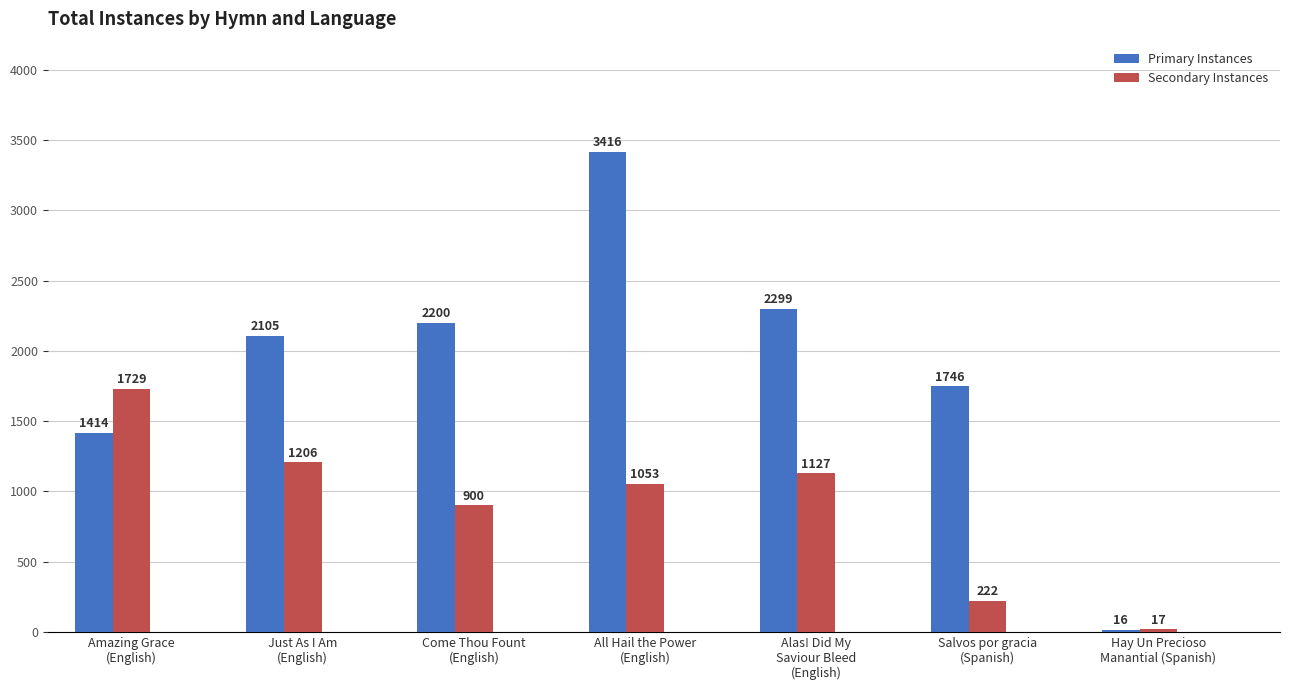

At which category does the chart reach its minimum across all series?

Hay Un Precioso
Manantial (Spanish)